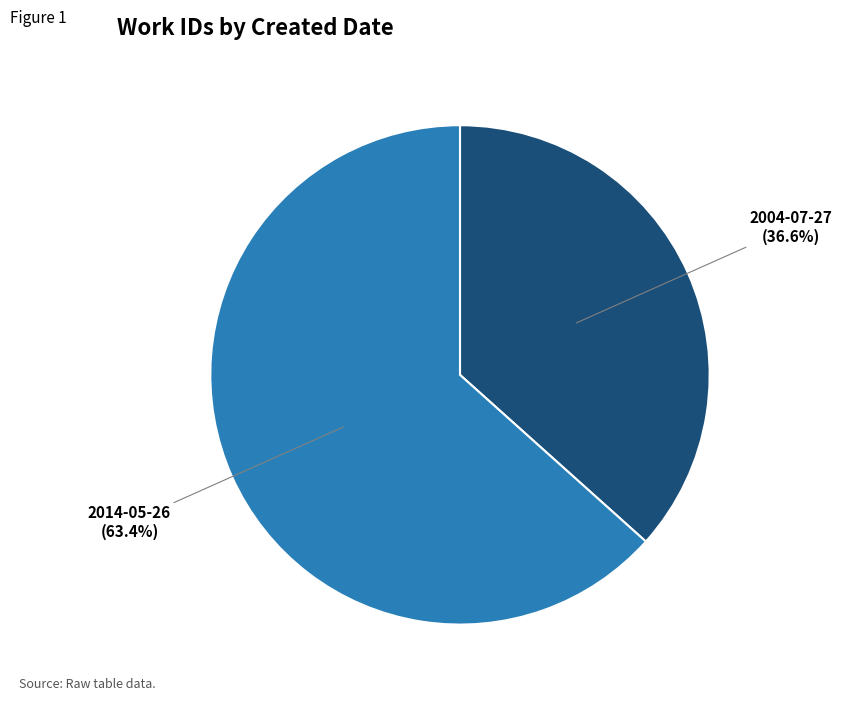

What is the ratio of the value at 2014-05-26 to the value at 2004-07-27?

1.7